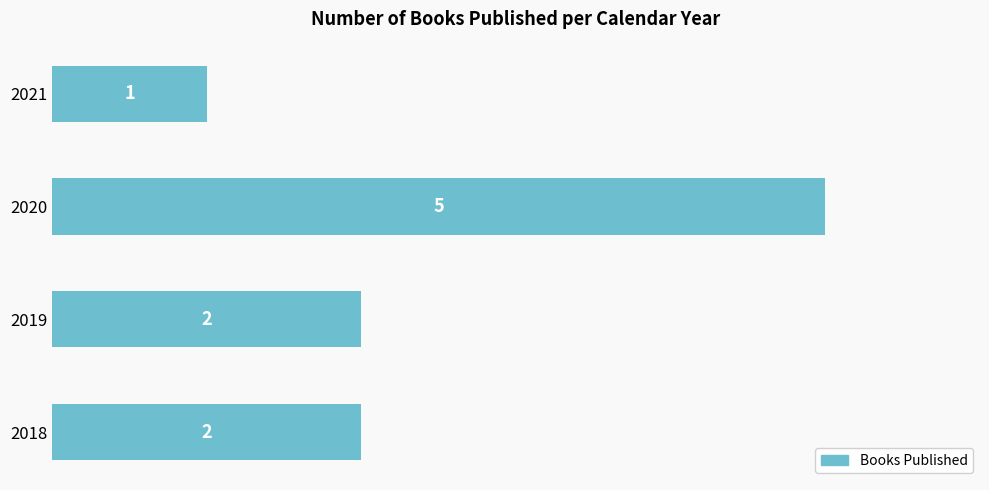

The chart shows a value of 1 at 2018. True or false?

False